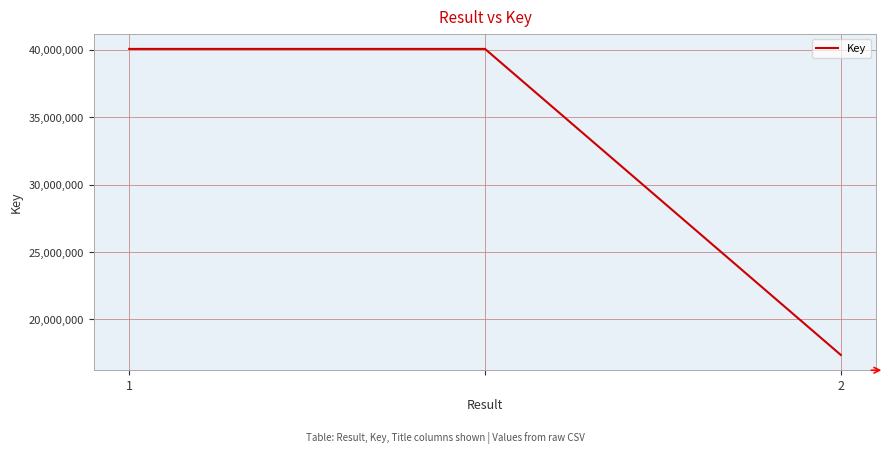

What is the maximum value shown in the chart?

40075473